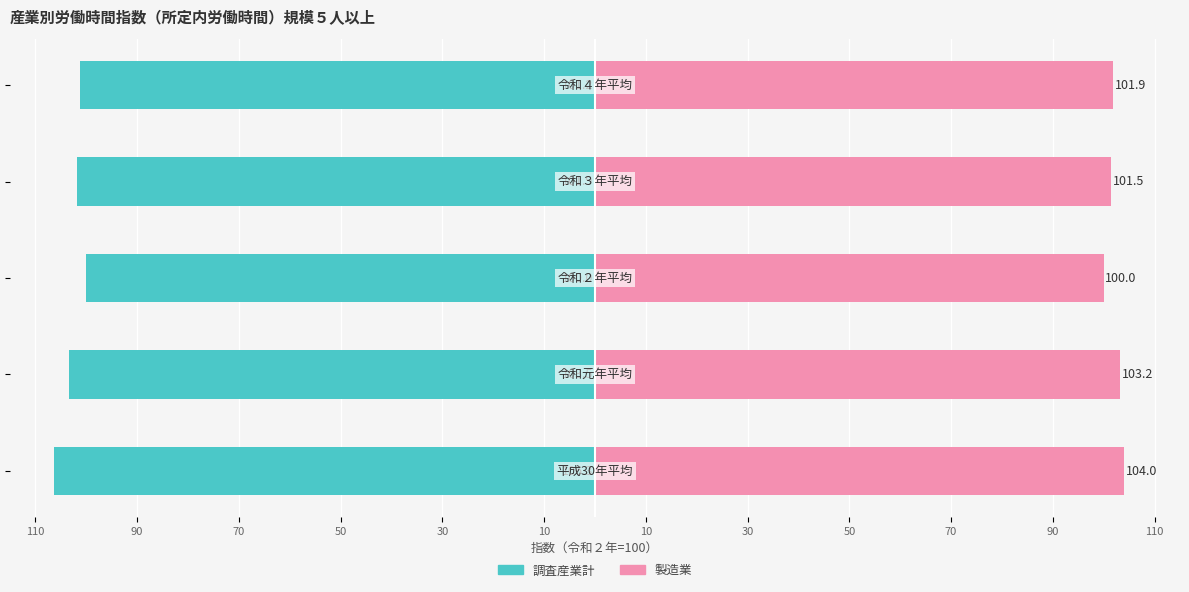

The value of 調査産業計 at 90 is -103.5. True or false?

True